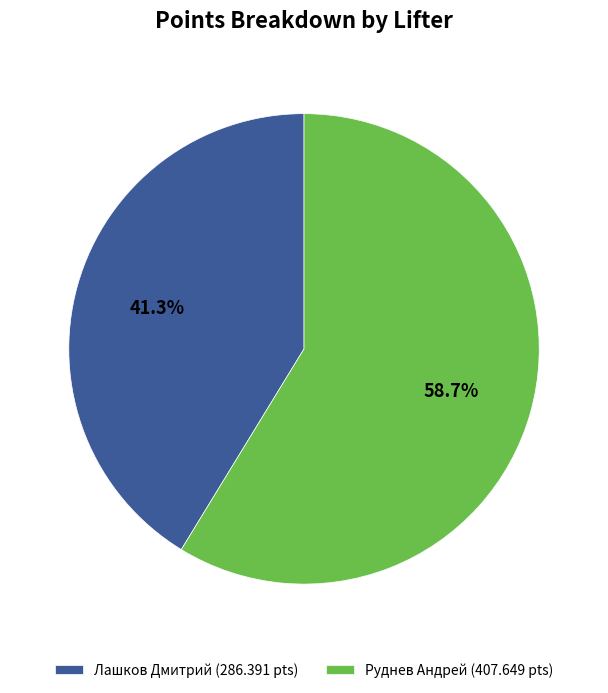

What is the largest slice in the pie chart?

Руднев Андрей